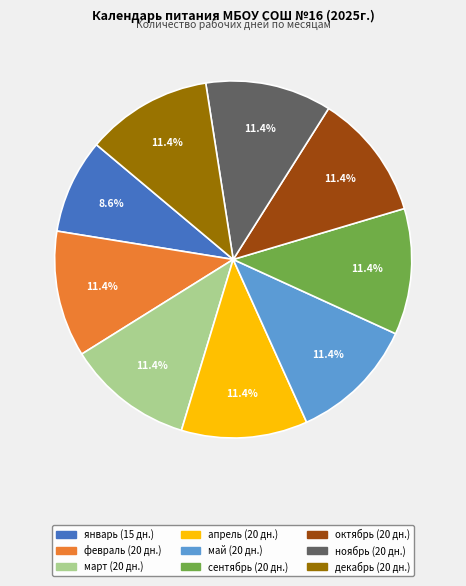

How much of the chart is everything except февраль?

88.6%